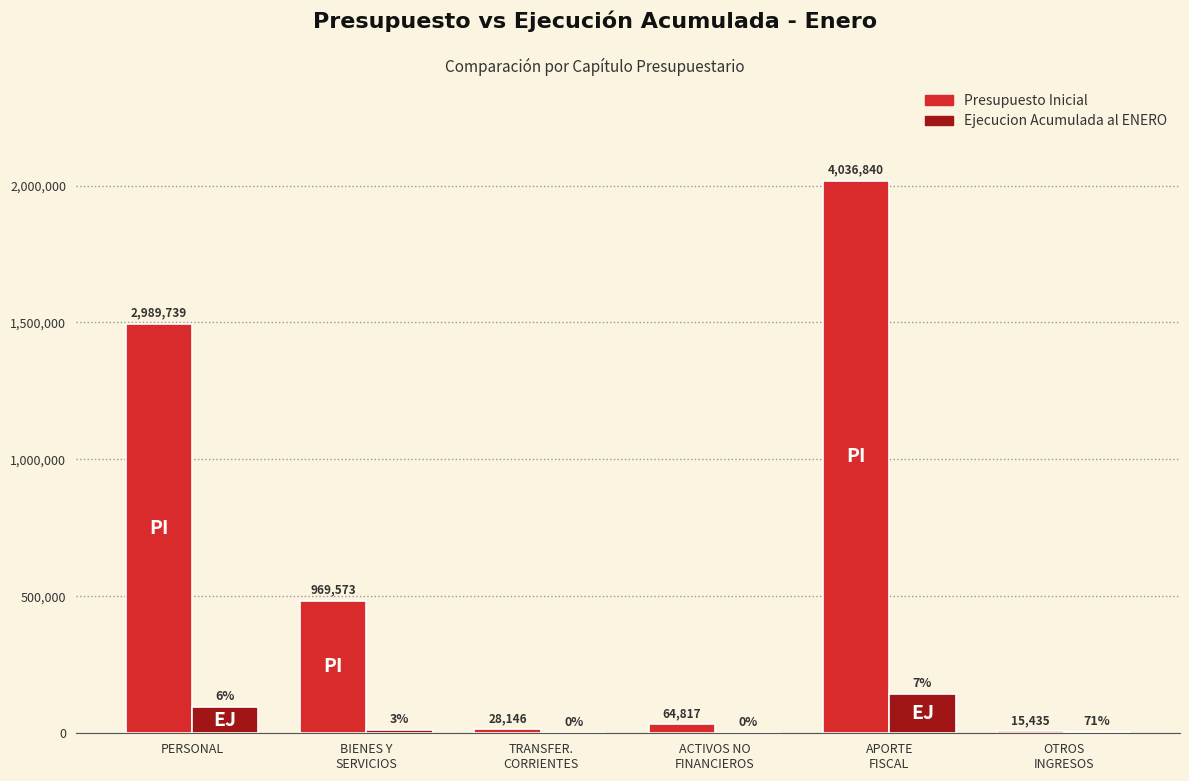

What are all the series names shown in the legend?

Presupuesto Inicial, Ejecucion Acumulada al ENERO